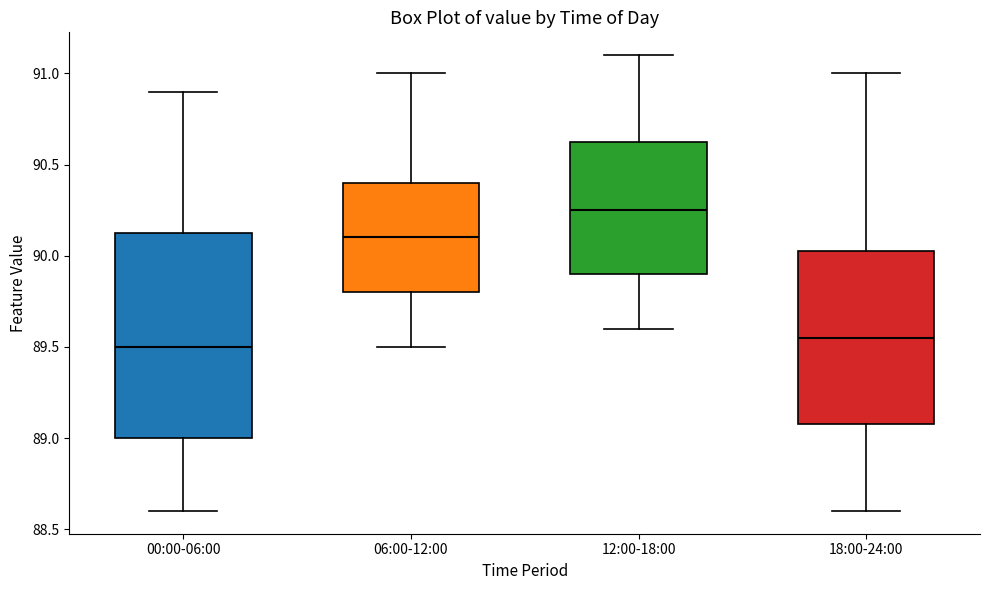

Where does the median line of the box for 06:00-12:00 sit on the y-axis? The values are not printed on the chart, so give them approximately, as read against the axis.

90.10